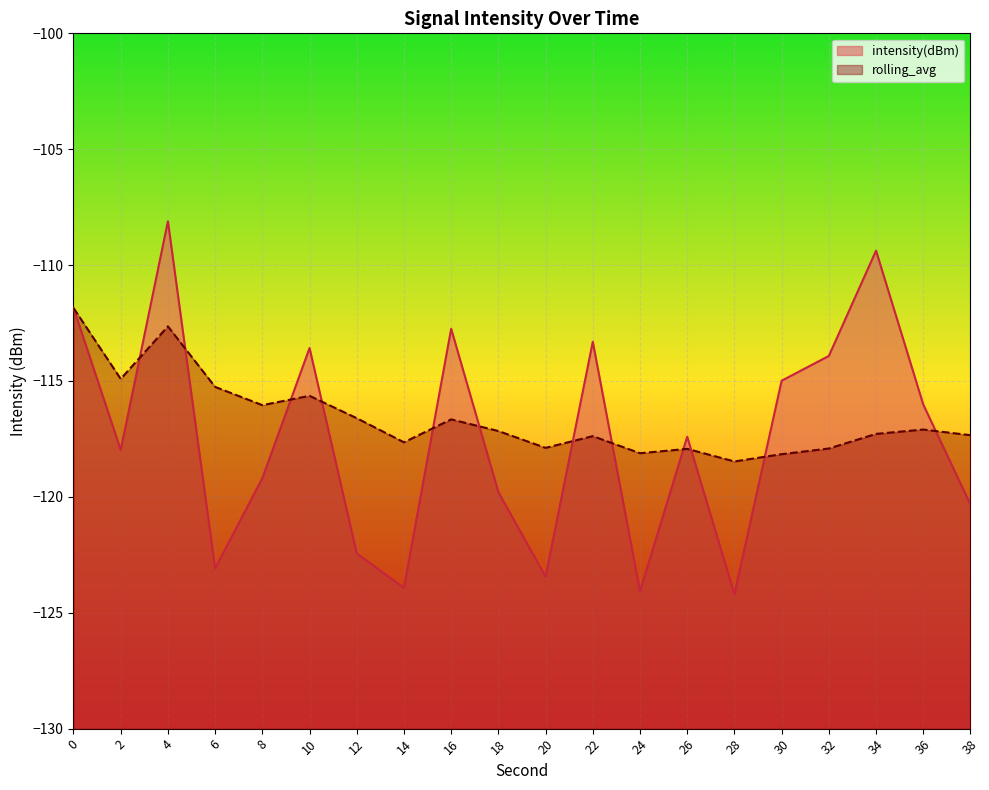

Reading left to right, list all the values displayed in this chart.

intensity(dBm): -111.8	-118.0	-108.1	-123.1	-119.2	-113.6	-122.4	-123.9	-112.7	-119.8	-123.4	-113.3	-124.1	-117.4	-124.2	-115.0	-113.9	-109.4	-116.0	-120.3
rolling_avg: -111.8	-114.9	-112.6	-115.3	-116.0	-115.6	-116.6	-117.6	-116.7	-117.2	-117.9	-117.4	-118.1	-117.9	-118.5	-118.2	-117.9	-117.3	-117.1	-117.3